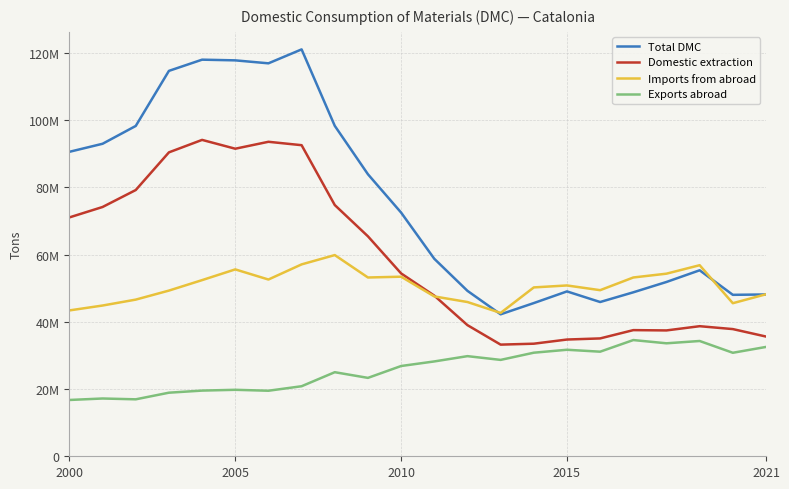

How many interior local peaks does the Imports from abroad series have?

5